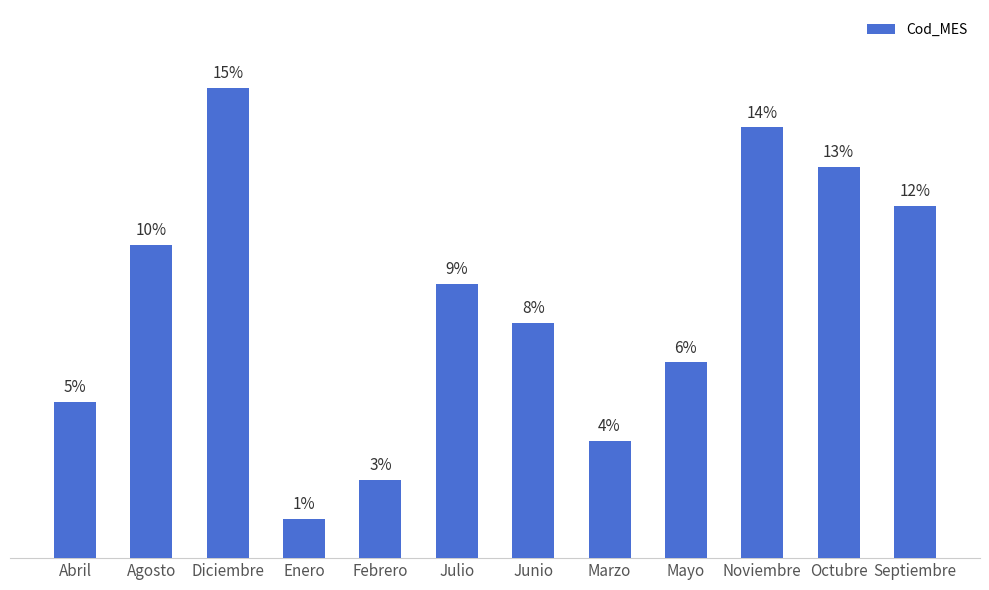

What is the label of the 5th bar from the left?

Febrero